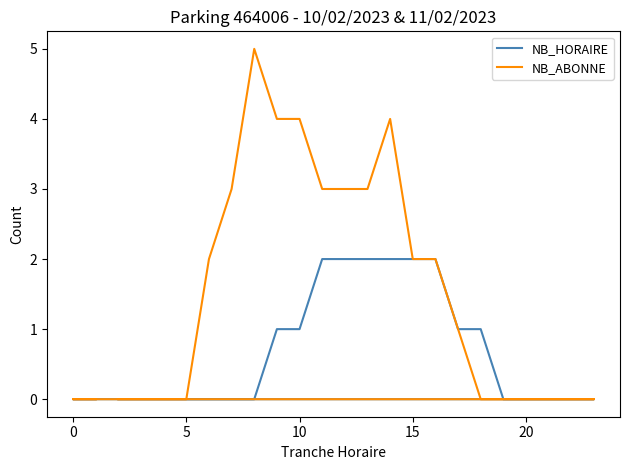

How many data points does each series have?

24